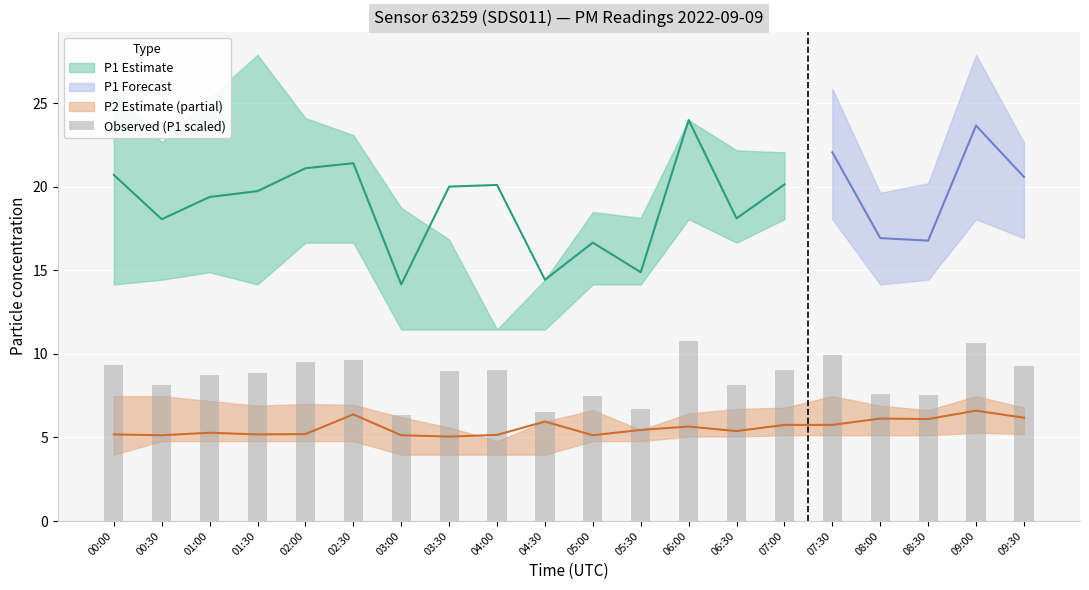

Is it true that the value at 02:30 is 5.9?

False